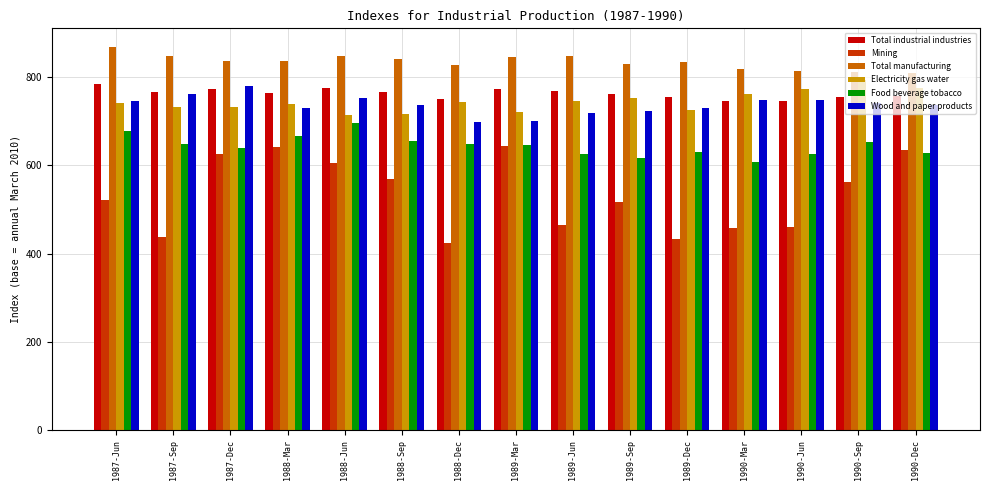

How many distinct data groups are displayed?

6